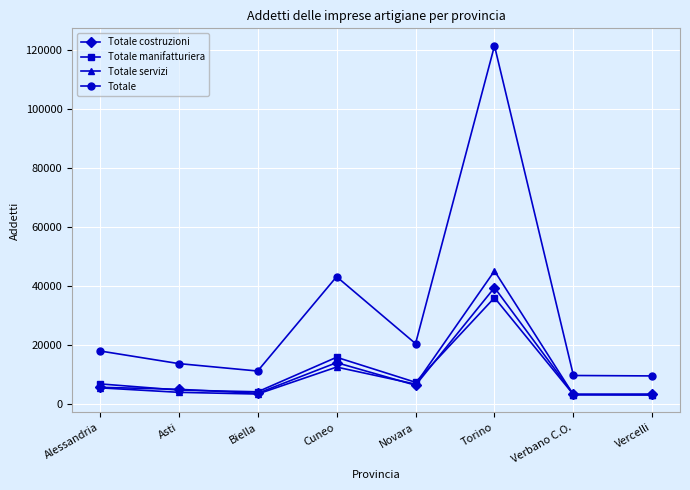

What is the label of the 6th point from the right?

Biella